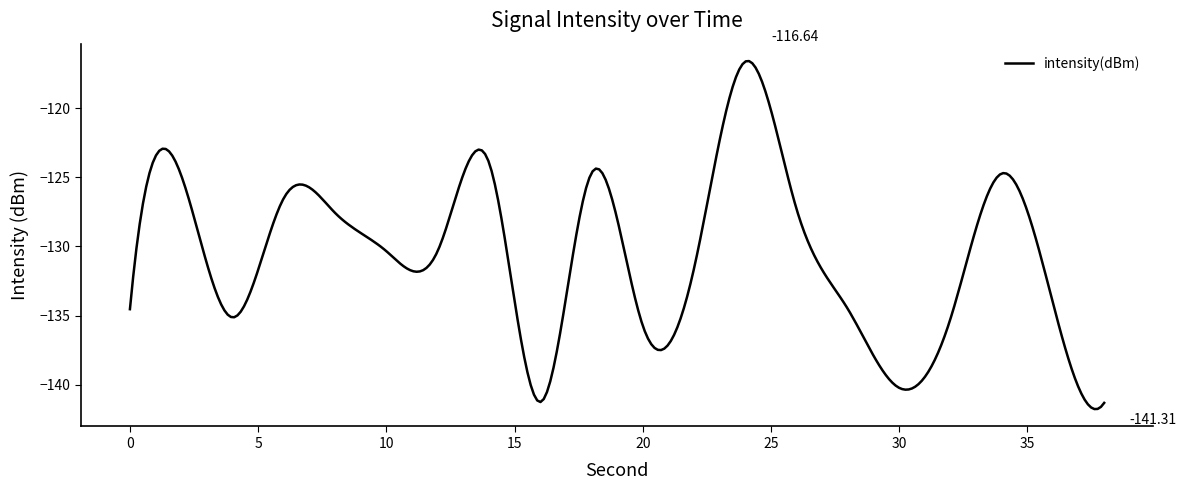

What is the minimum value shown in the chart?

-141.8